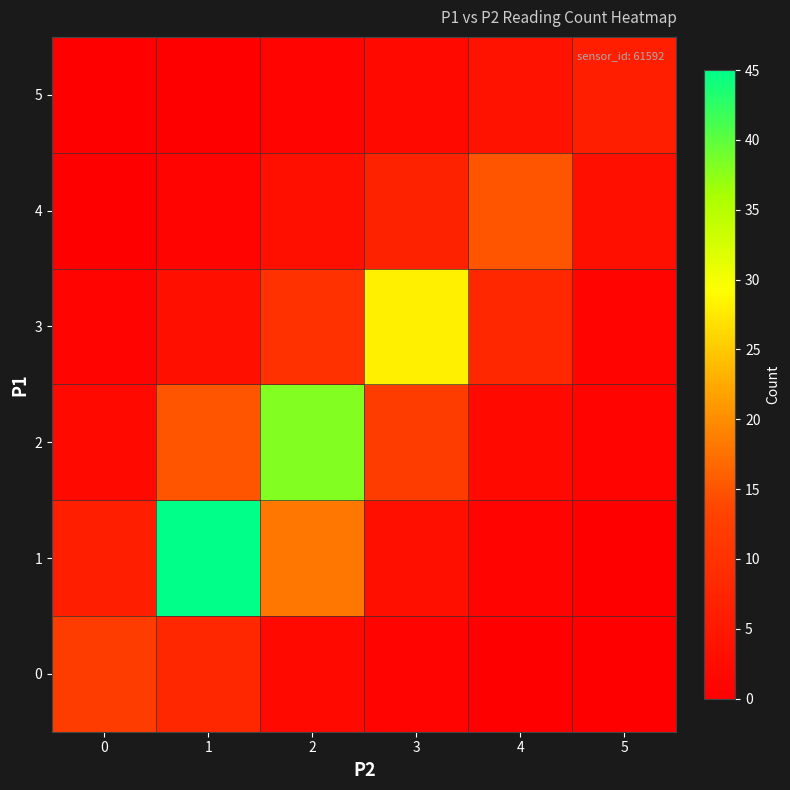

Which category has the highest value across all series?

1